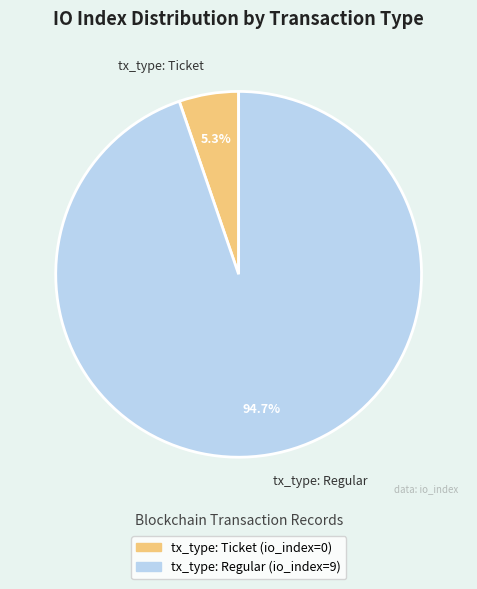

What percentage is NOT represented by tx_type: Ticket?

94.7%